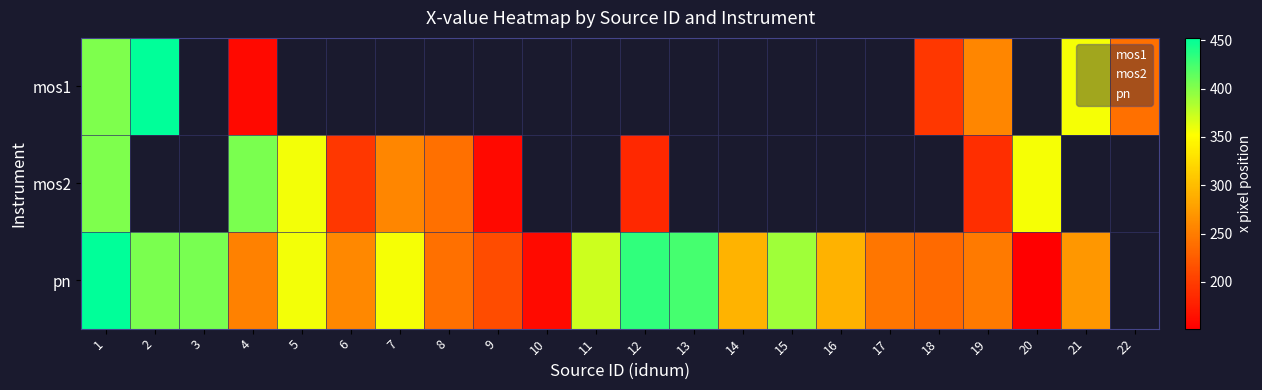

Where is mos1 nearest to the value 305?

19